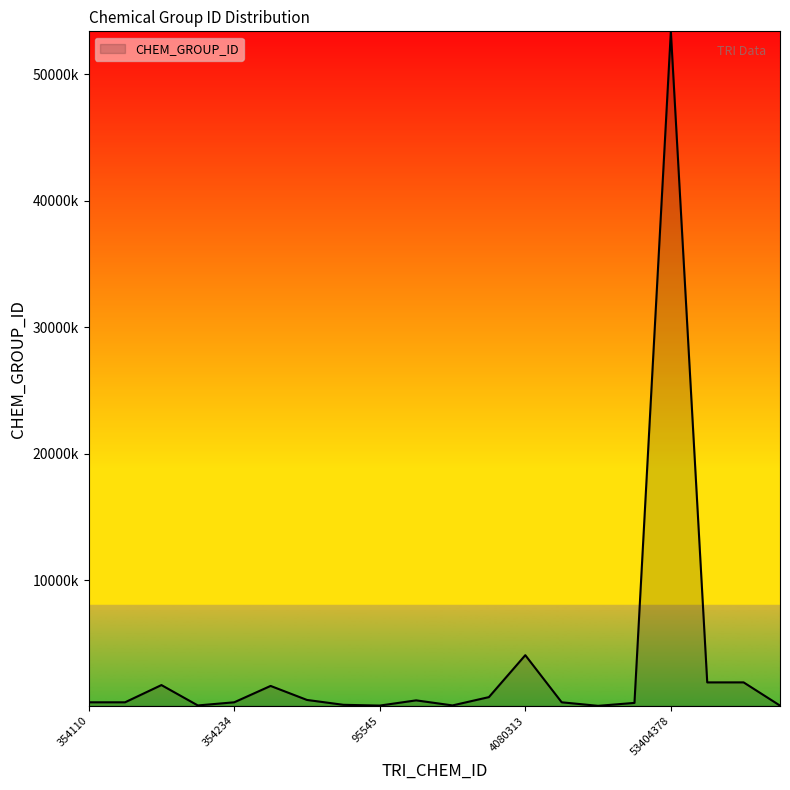

Is this an area chart (filled region under the line)?

Yes